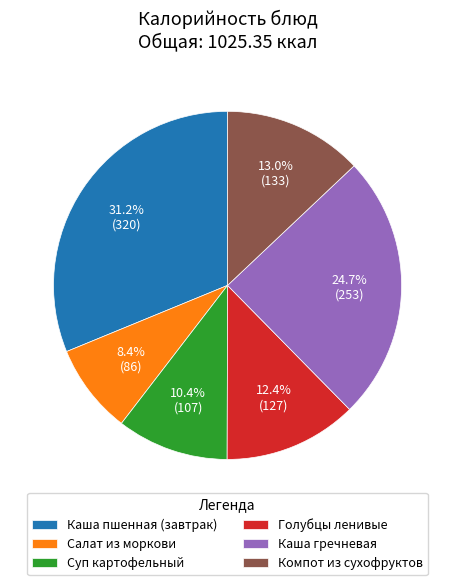

What portion of the pie excludes Салат из моркови?

91.6%